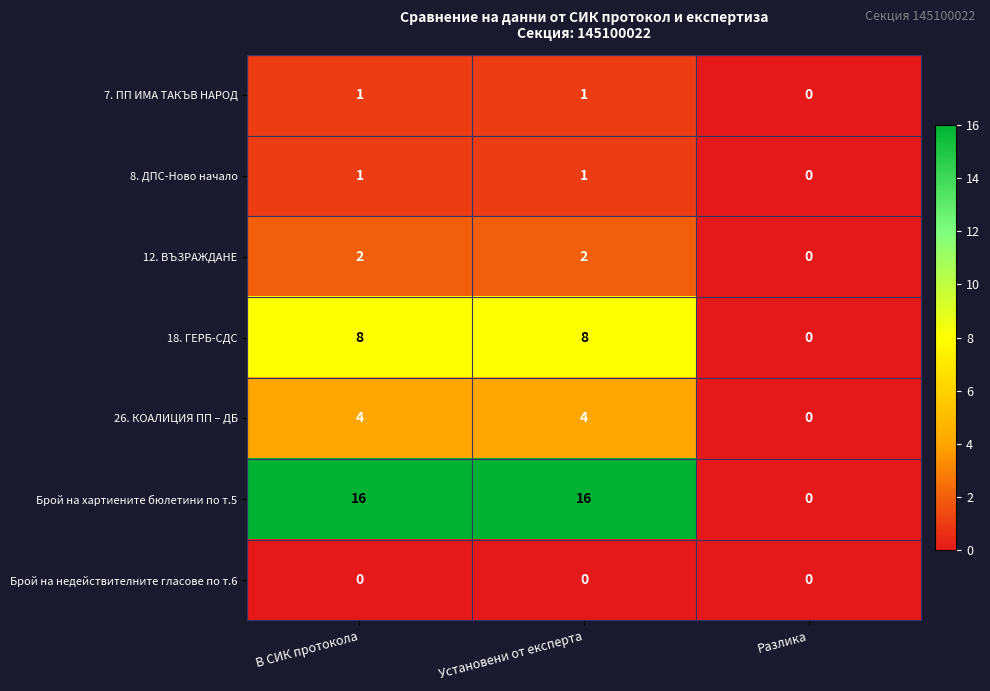

Which series has the largest total across all categories?

Брой на хартиените бюлетини по т.5